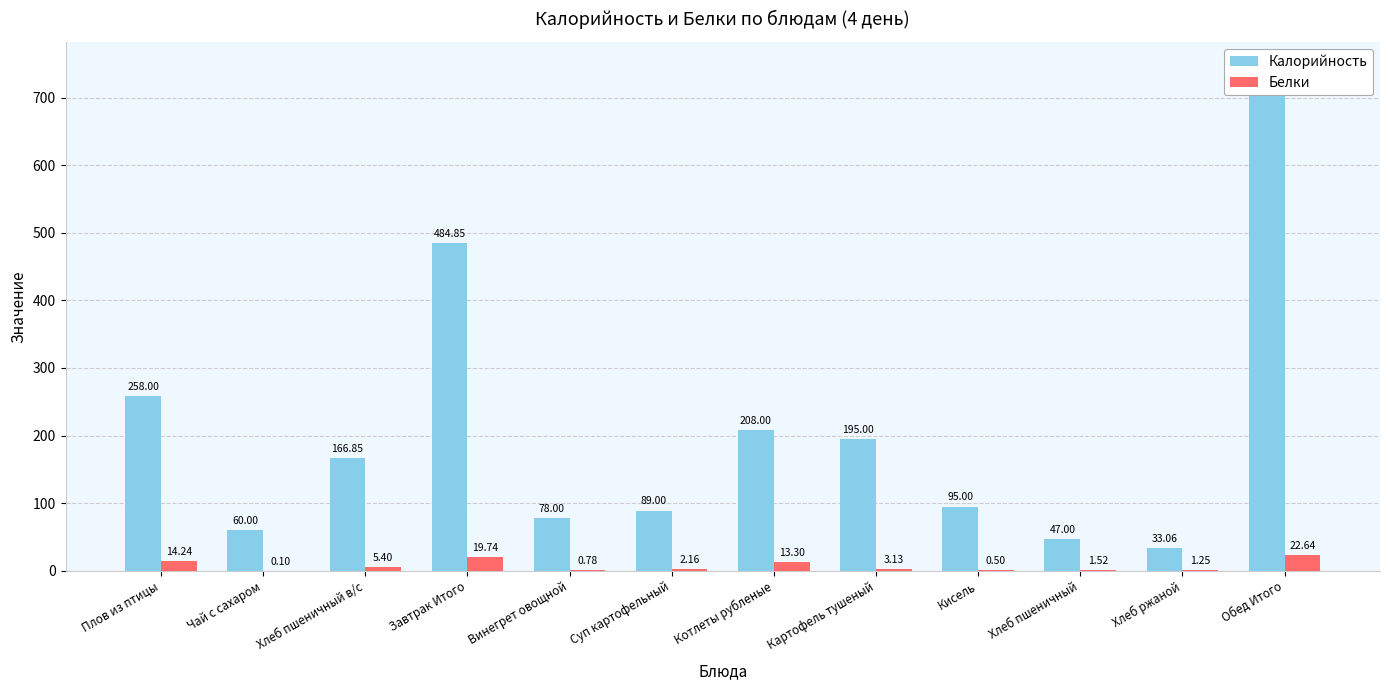

What is the greatest value displayed?

745.1